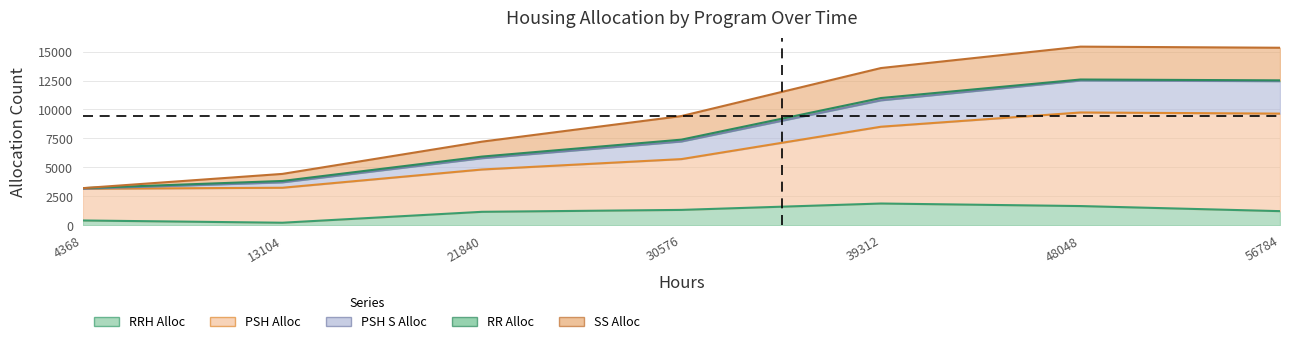

How many data points in RRH_Alloc are less than 1232?

3